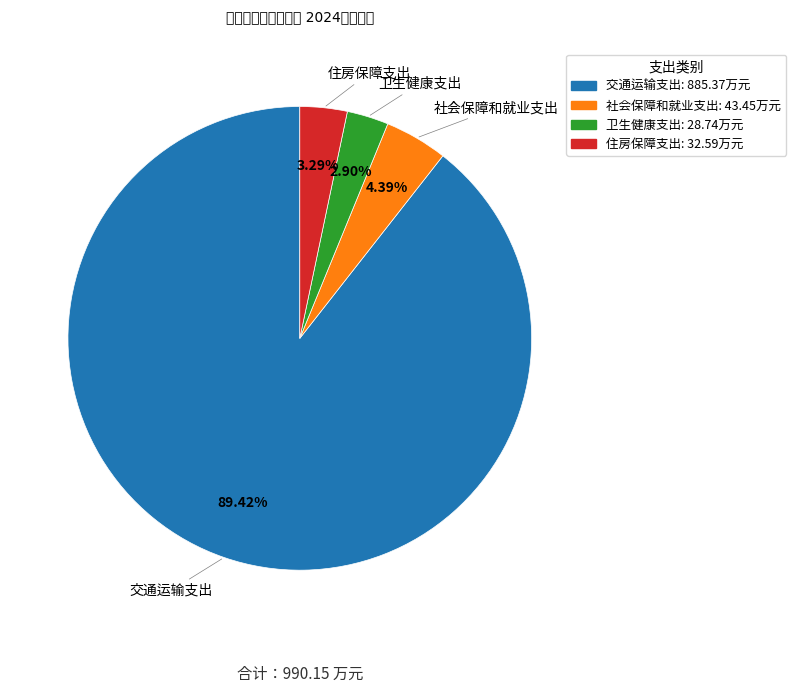

What percentage do 交通运输支出 and 社会保障和就业支出 together represent?

93.8%